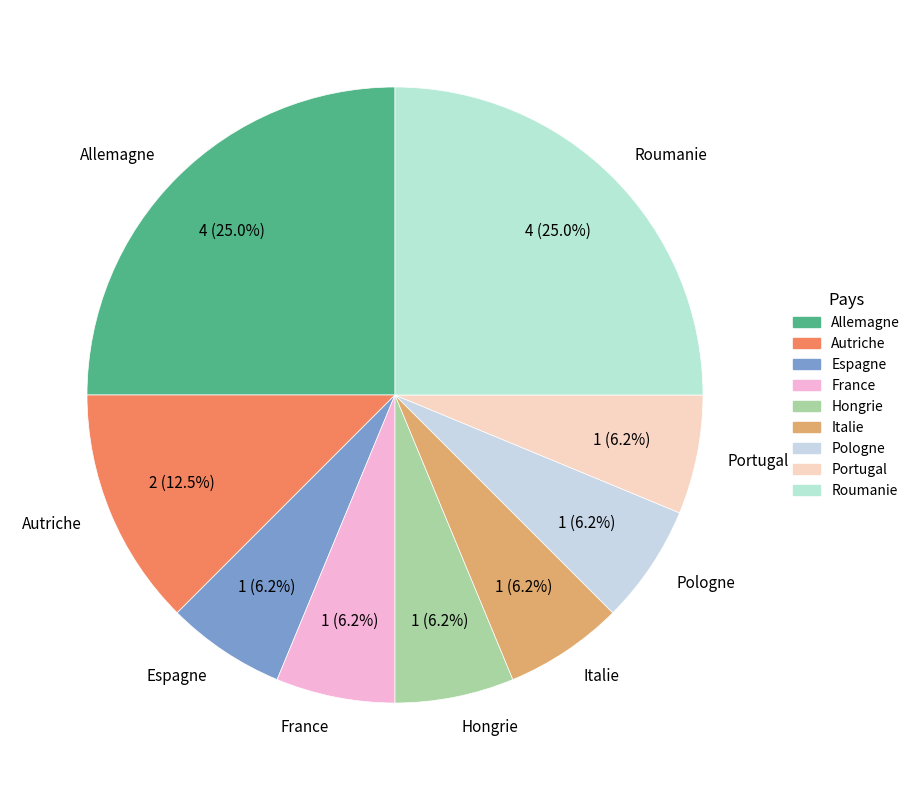

To the nearest percent, what is the average slice percentage?

11%